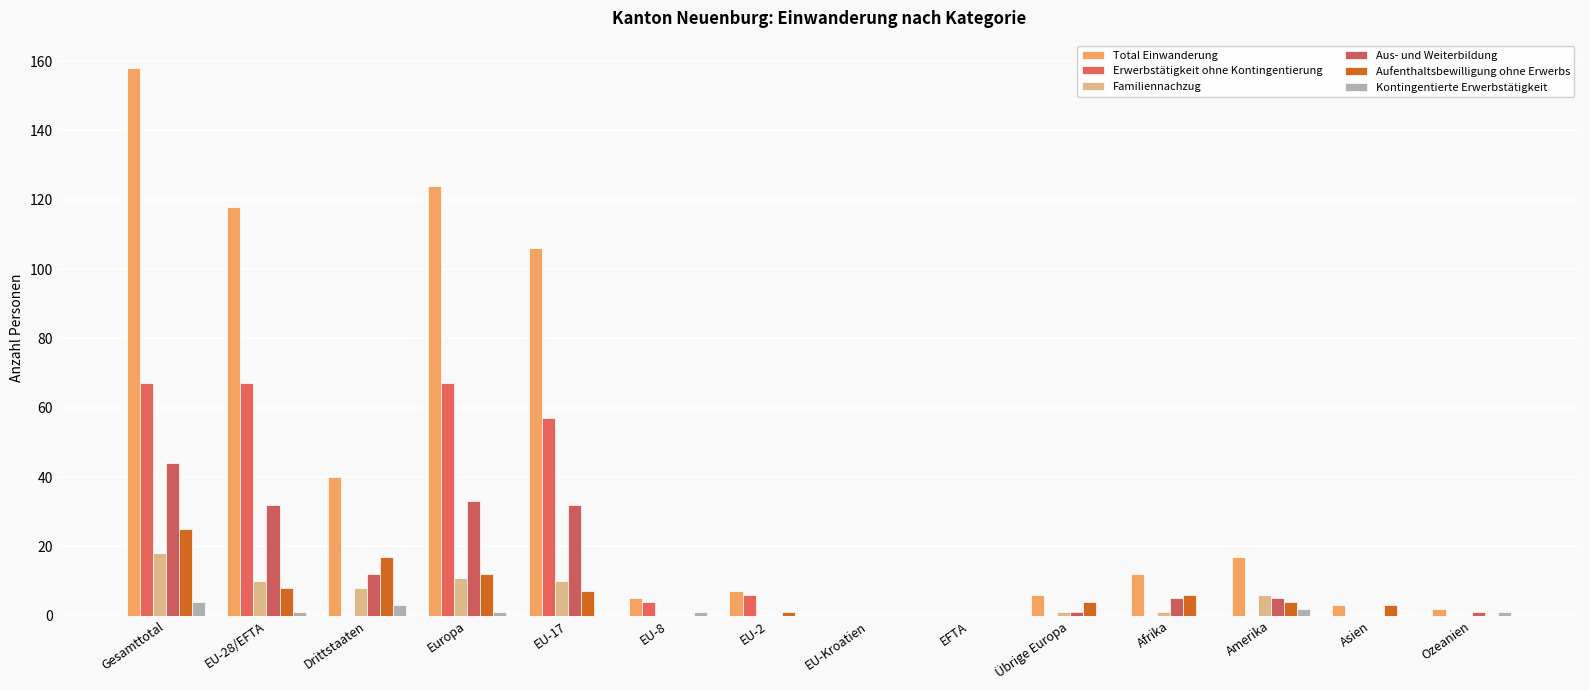

How many distinct data groups are displayed?

6